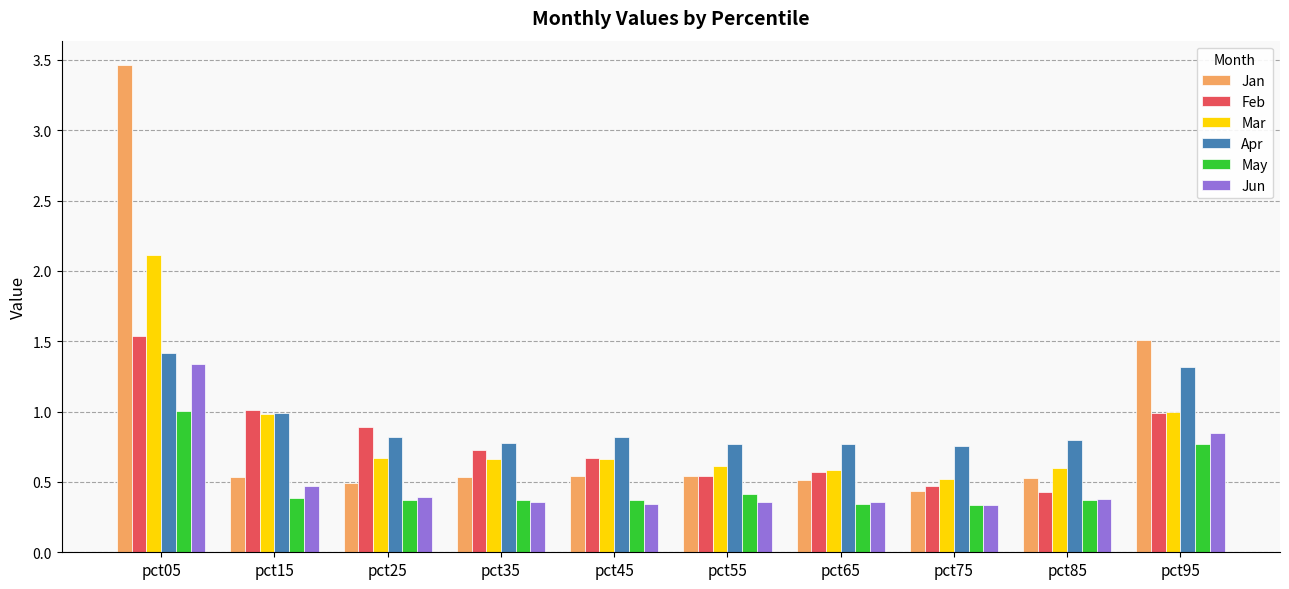

What is the difference between the Apr values at pct25 and pct75?

0.1